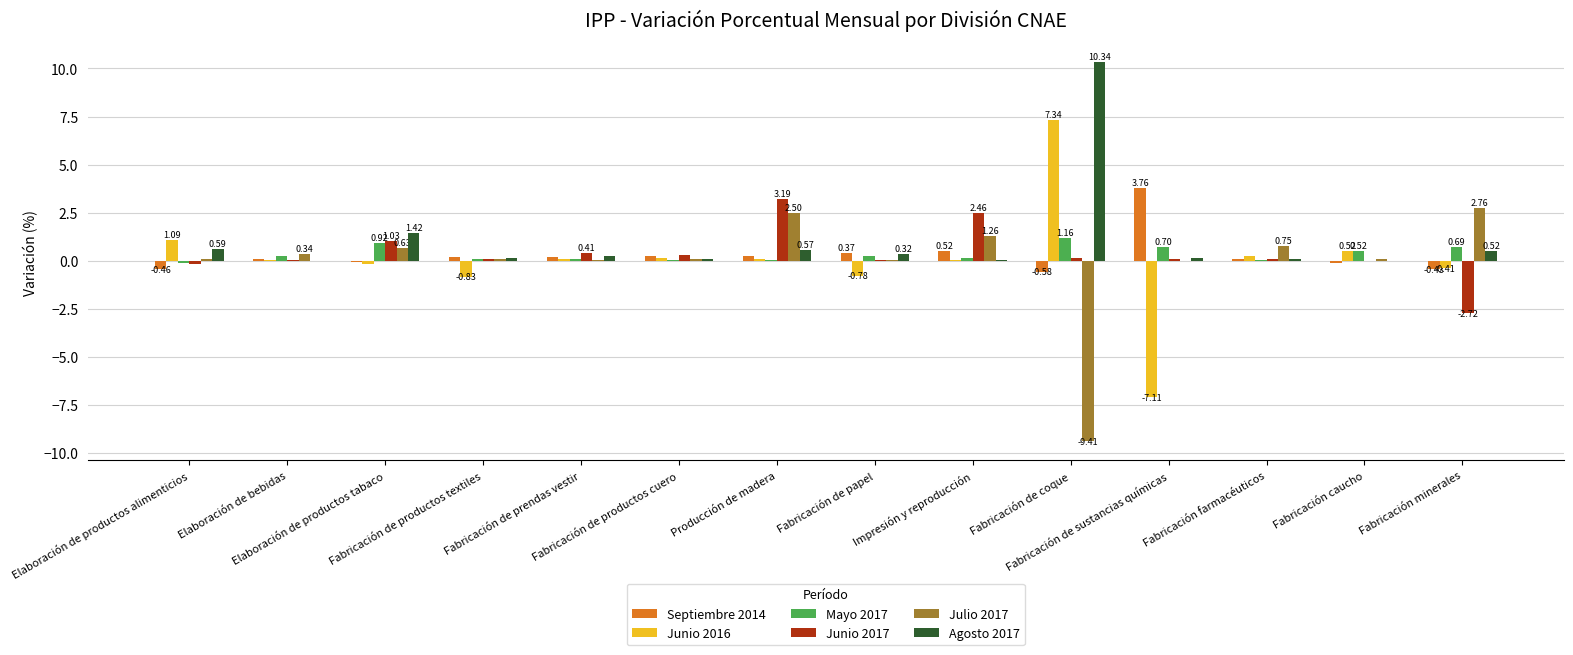

How many series are shown in this chart?

6